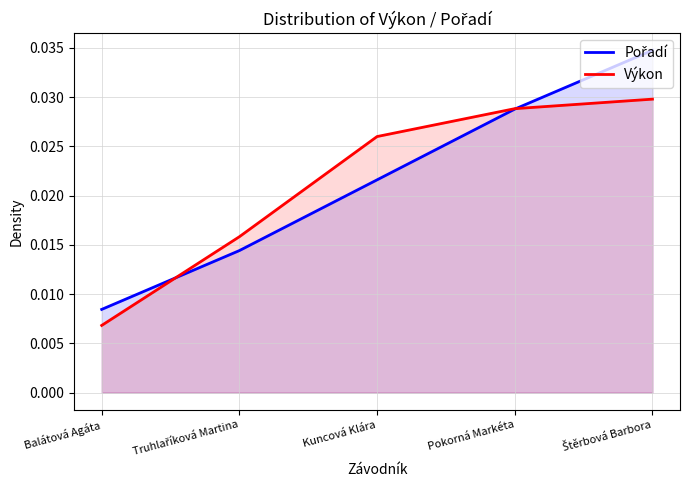

True or false: Výkon has a value of 0.0 at Štěrbová Barbora.

True